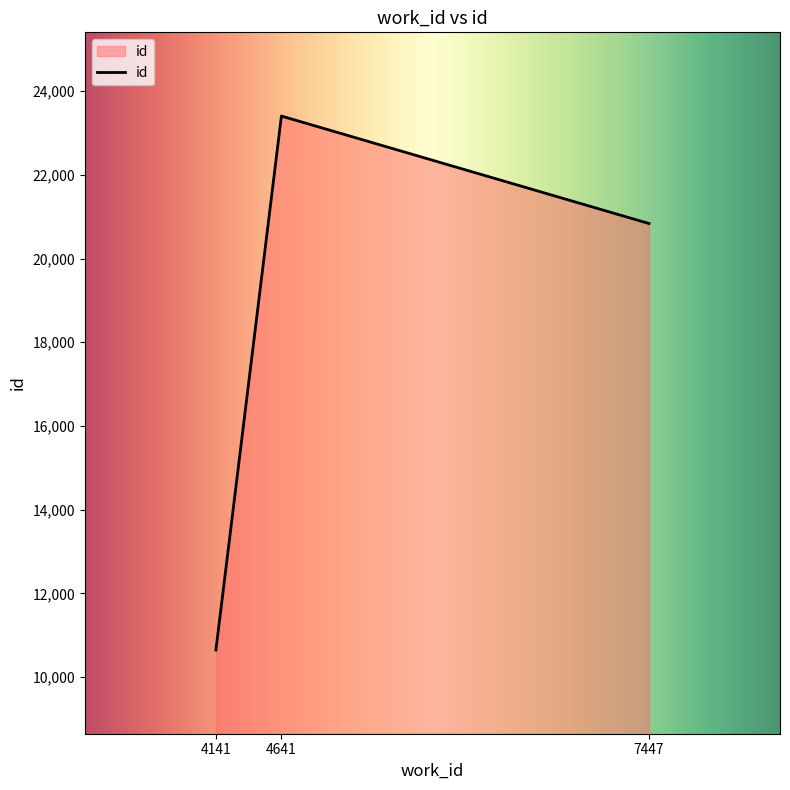

At which category does the chart reach its peak across all series?

4641